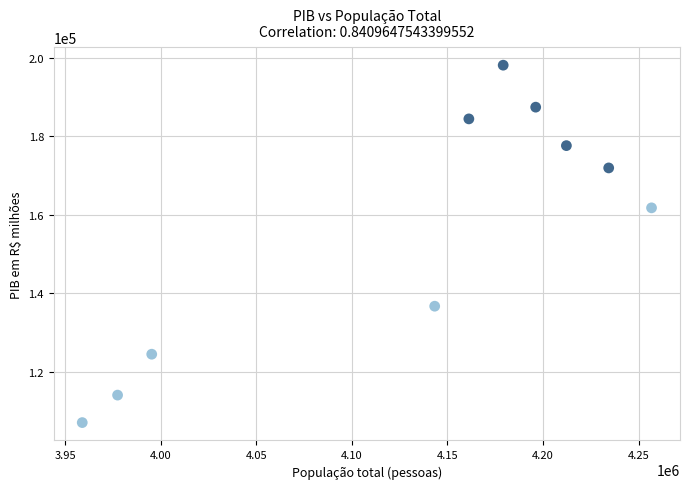

What is the range of Y values (max minus min)?

90912.6